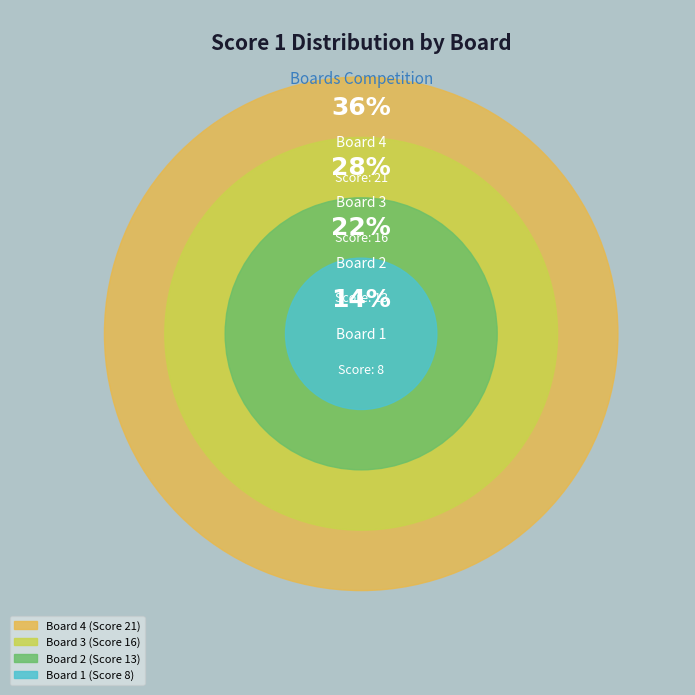

Which category has the smallest portion of the pie?

Board 1